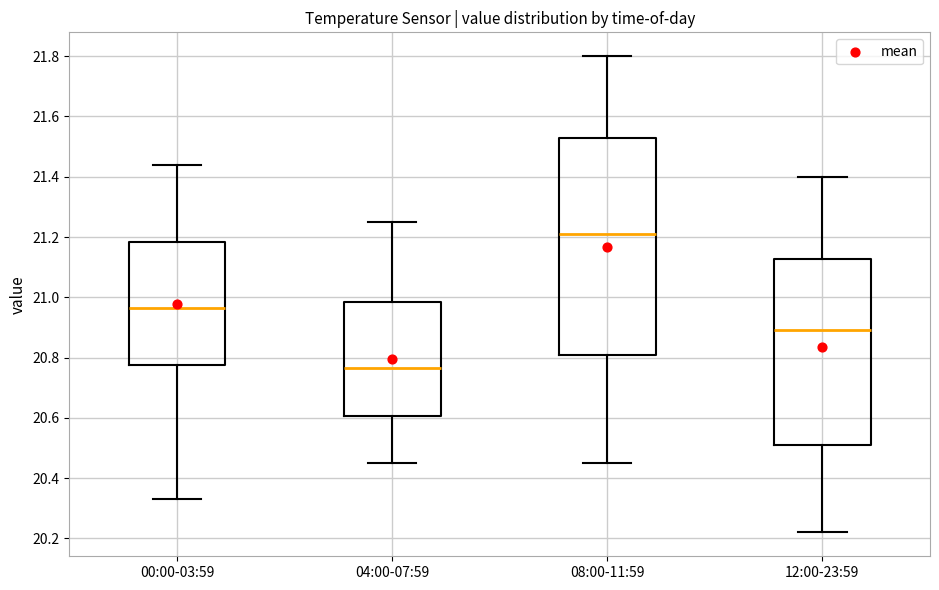

Reading left to right, transcribe this box plot: for each box, give where its median line is, the range the box spans, and where its two whiskers end, as read against the y-axis. The values are not printed on the chart, so give them approximately, as read against the axis.

00:00-03:59: median 20.96, box 20.78 to 21.18, whiskers 20.34 to 21.44
04:00-07:59: median 20.76, box 20.60 to 20.98, whiskers 20.46 to 21.26
08:00-11:59: median 21.22, box 20.82 to 21.52, whiskers 20.46 to 21.80
12:00-23:59: median 20.90, box 20.52 to 21.12, whiskers 20.22 to 21.40